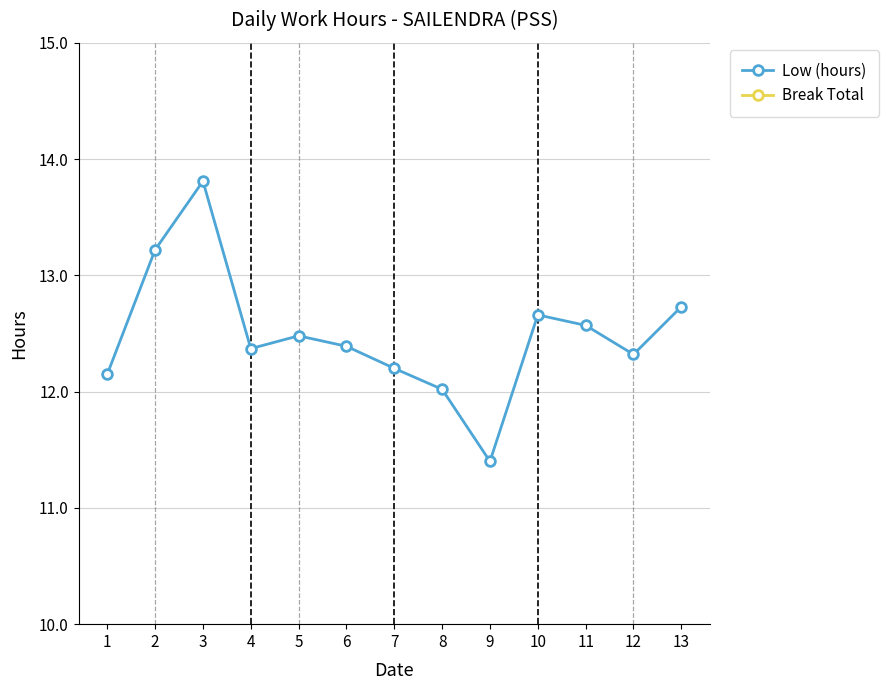

Is it true that Break Total equals 0.0 at 12?

True